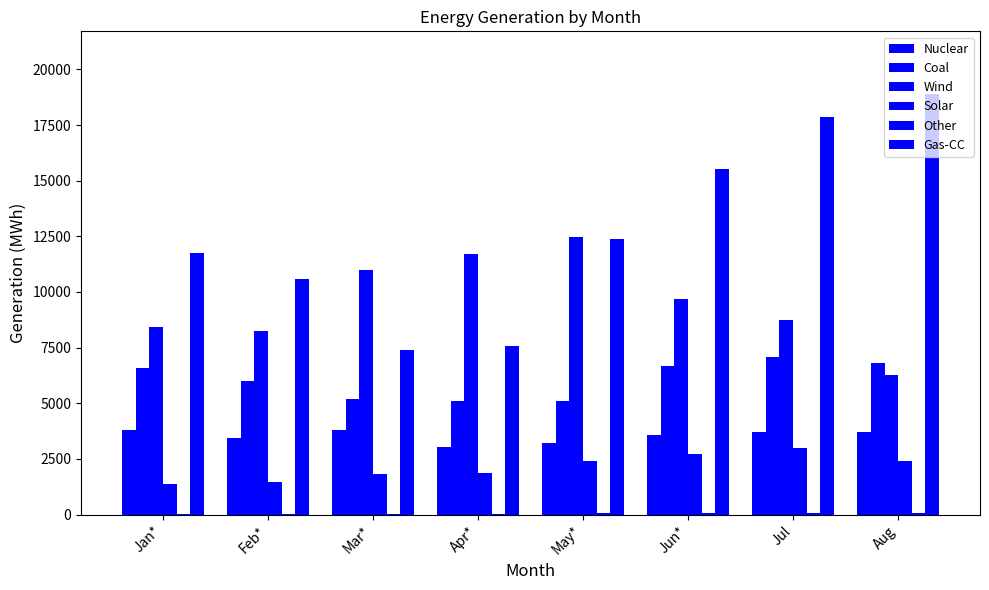

Is the value of Solar at Feb* greater than the value of Other at Aug?

Yes